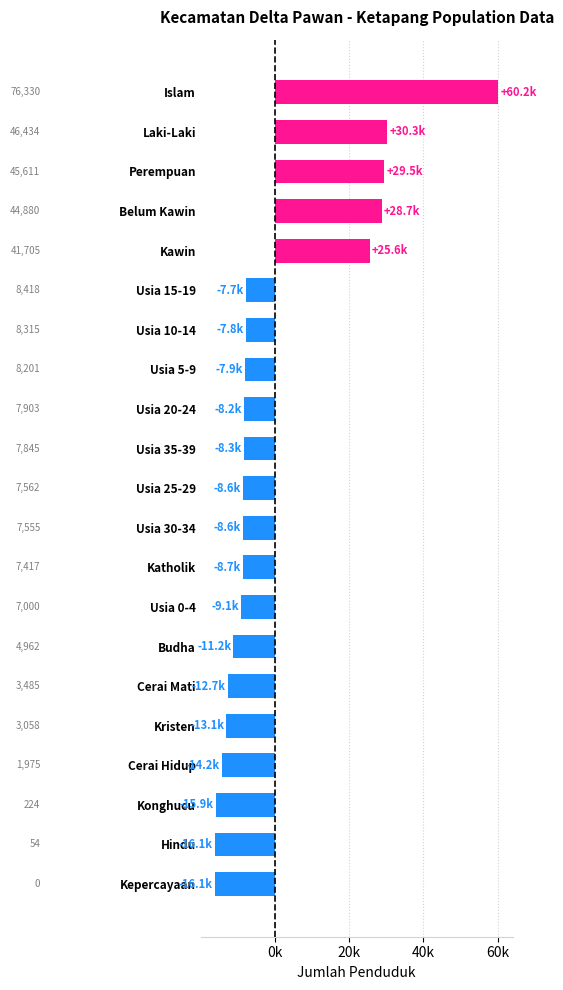

Are the bars horizontal?

Yes